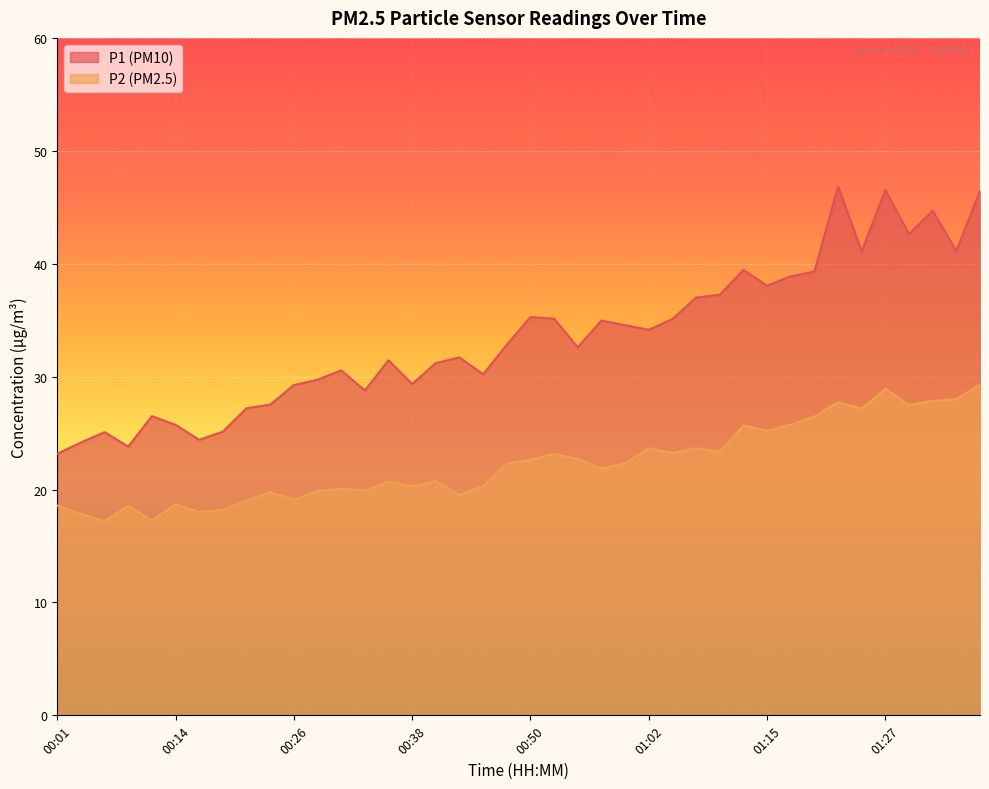

What are all the series names shown in the legend?

P1, P2